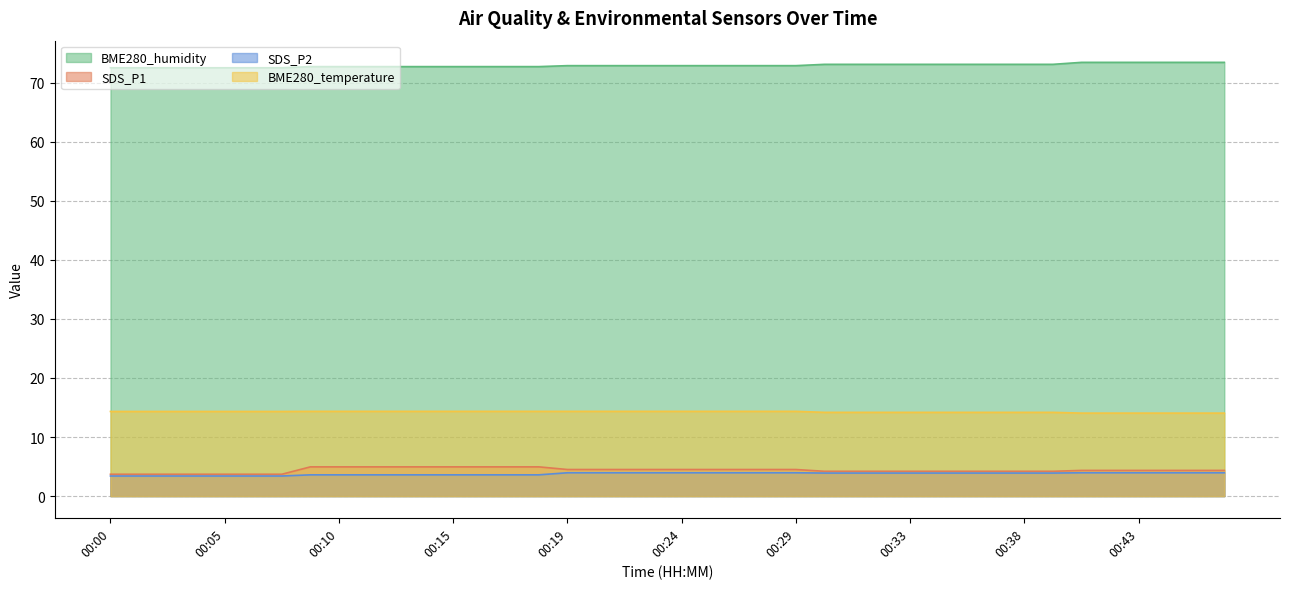

Reading right to left, what are all the values shown in this chart?

SDS_P1: 00:47=4.3	00:45=4.3	00:44=4.3	00:43=4.3	00:41=4.3	00:40=4.3	00:39=4.2	00:38=4.2	00:37=4.2	00:36=4.2	00:35=4.2	00:33=4.2	00:32=4.2	00:31=4.2	00:30=4.2	00:29=4.5	00:28=4.5	00:26=4.5	00:25=4.5	00:24=4.5	00:23=4.5	00:22=4.5	00:20=4.5	00:19=4.5	00:18=5.0	00:17=5.0	00:16=5.0	00:15=5.0	00:14=5.0	00:13=5.0	00:11=5.0	00:10=5.0	00:09=5.0	00:07=3.7	00:06=3.7	00:05=3.7	00:04=3.7	00:02=3.7	00:01=3.7	00:00=3.7
SDS_P2: 00:47=4.0	00:45=4.0	00:44=4.0	00:43=4.0	00:41=4.0	00:40=4.0	00:39=3.9	00:38=3.9	00:37=3.9	00:36=3.9	00:35=3.9	00:33=3.9	00:32=3.9	00:31=3.9	00:30=3.9	00:29=4.0	00:28=4.0	00:26=4.0	00:25=4.0	00:24=4.0	00:23=4.0	00:22=4.0	00:20=4.0	00:19=4.0	00:18=3.6	00:17=3.6	00:16=3.6	00:15=3.6	00:14=3.6	00:13=3.6	00:11=3.6	00:10=3.6	00:09=3.6	00:07=3.4	00:06=3.4	00:05=3.4	00:04=3.4	00:02=3.4	00:01=3.4	00:00=3.4
BME280_temperature: 00:47=14.1	00:45=14.1	00:44=14.1	00:43=14.1	00:41=14.1	00:40=14.1	00:39=14.2	00:38=14.2	00:37=14.2	00:36=14.2	00:35=14.2	00:33=14.2	00:32=14.2	00:31=14.2	00:30=14.2	00:29=14.3	00:28=14.3	00:26=14.3	00:25=14.3	00:24=14.3	00:23=14.3	00:22=14.3	00:20=14.3	00:19=14.3	00:18=14.3	00:17=14.3	00:16=14.3	00:15=14.3	00:14=14.3	00:13=14.3	00:11=14.3	00:10=14.3	00:09=14.3	00:07=14.3	00:06=14.3	00:05=14.3	00:04=14.3	00:02=14.3	00:01=14.3	00:00=14.3
BME280_humidity: 00:47=73.4	00:45=73.4	00:44=73.4	00:43=73.4	00:41=73.4	00:40=73.4	00:39=73.1	00:38=73.1	00:37=73.1	00:36=73.1	00:35=73.1	00:33=73.1	00:32=73.1	00:31=73.1	00:30=73.1	00:29=72.9	00:28=72.9	00:26=72.9	00:25=72.9	00:24=72.9	00:23=72.9	00:22=72.9	00:20=72.9	00:19=72.9	00:18=72.7	00:17=72.7	00:16=72.7	00:15=72.7	00:14=72.7	00:13=72.7	00:11=72.7	00:10=72.7	00:09=72.7	00:07=72.5	00:06=72.5	00:05=72.5	00:04=72.5	00:02=72.5	00:01=72.5	00:00=72.5